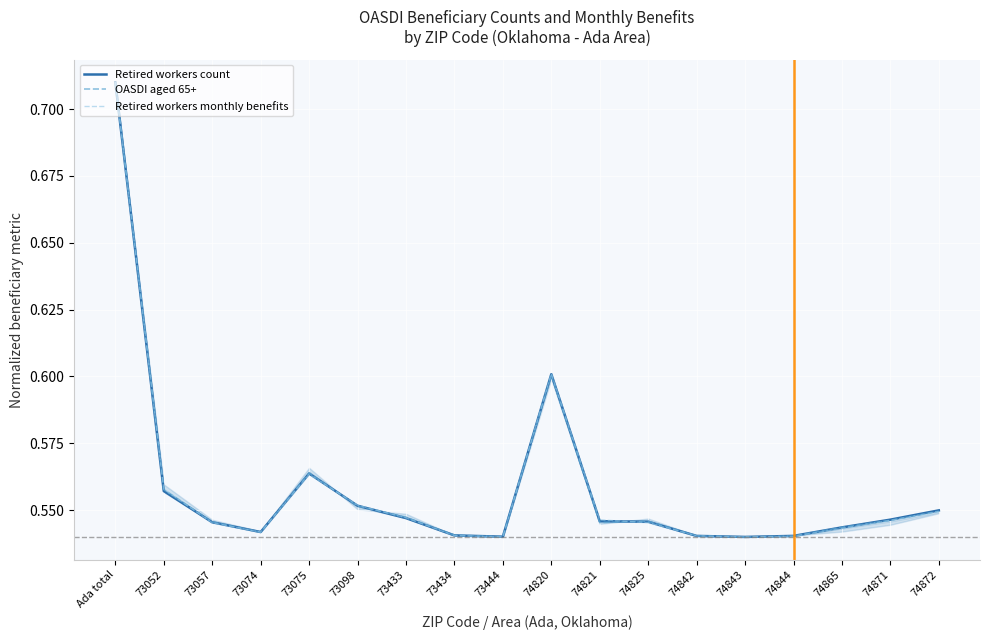

How many intersections are there between Retired workers count and OASDI aged 65+?

8